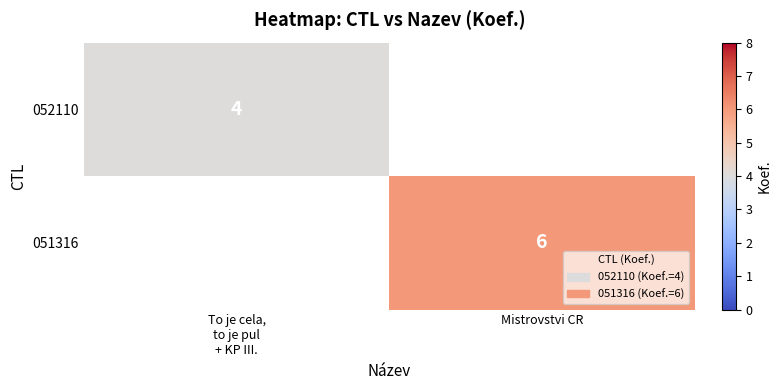

The value of 051316 at Mistrovstvi CR is 6. True or false?

True